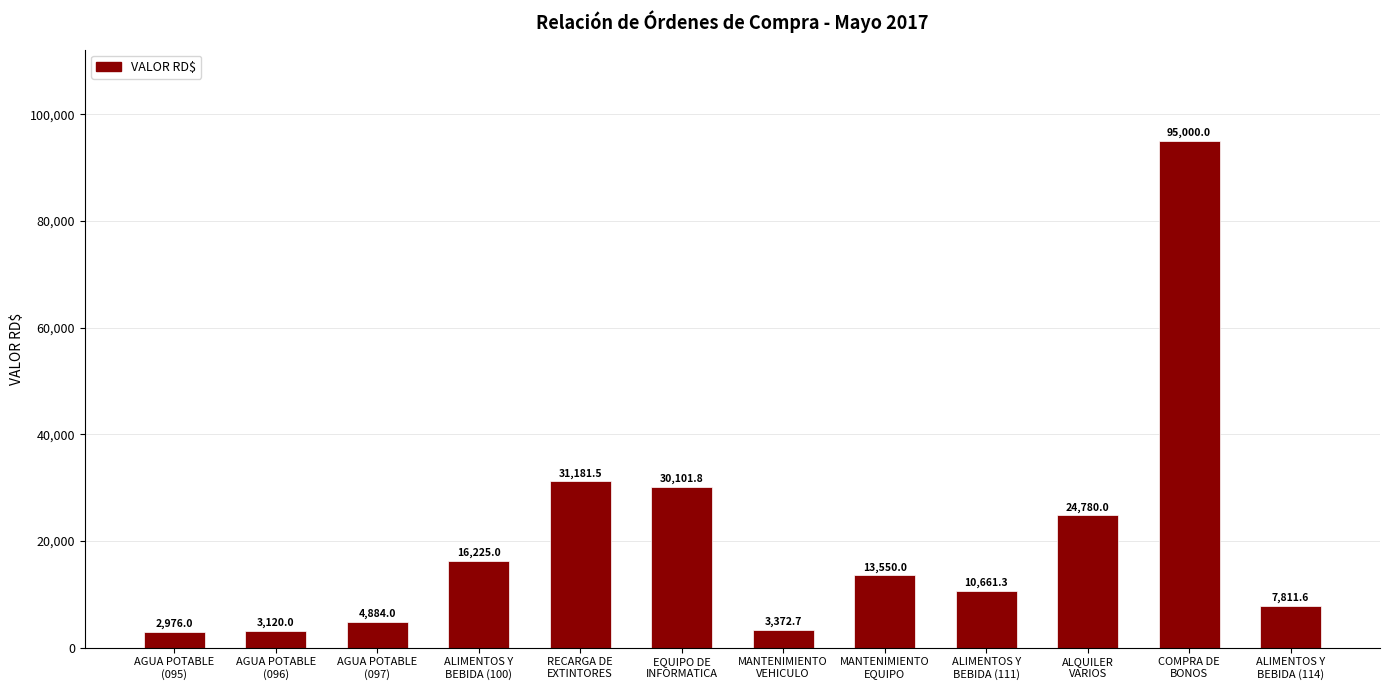

How many distinct data groups are displayed?

1